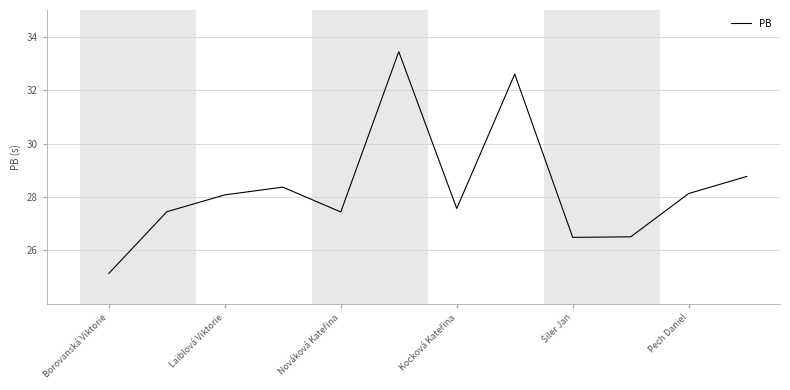

What is the minimum value shown in the chart?

25.1